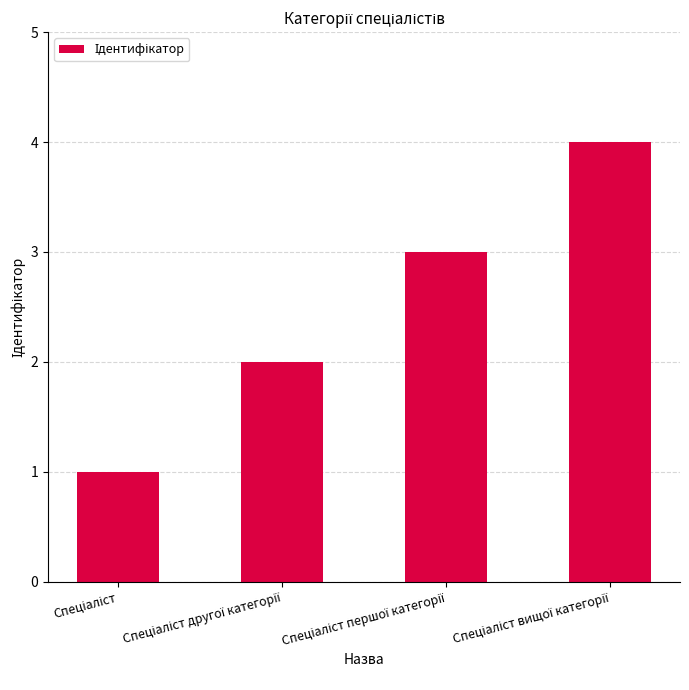

Reading left to right, transcribe all the data shown in this chart.

1	2	3	4